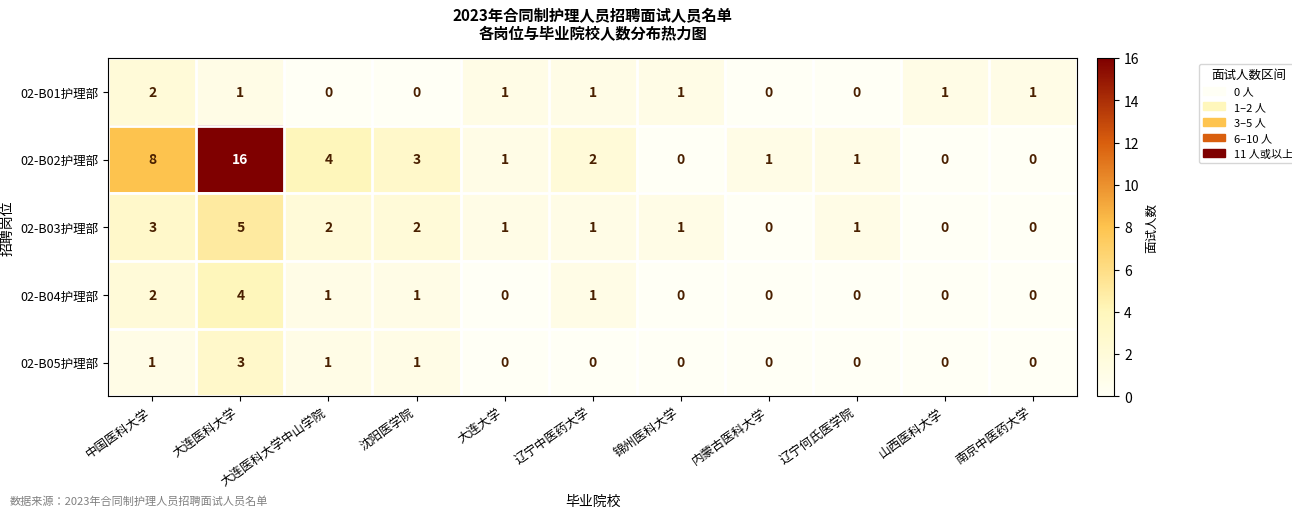

At which label does 02-B01护理部 first exceed 1?

中国医科大学